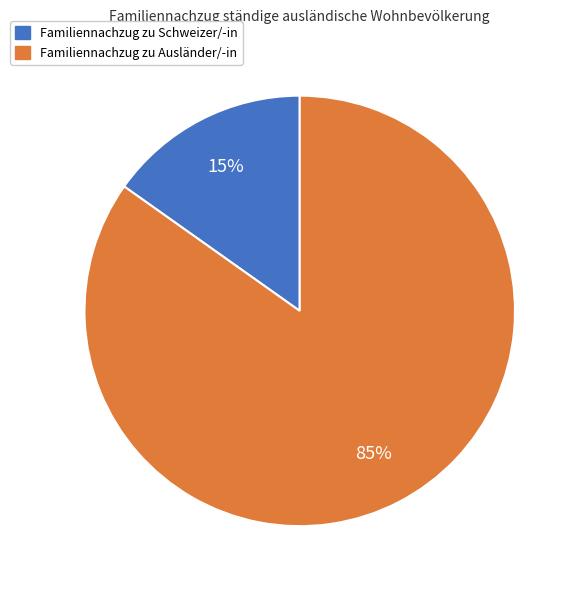

Do Familiennachzug zu Ausländer/-in and Familiennachzug zu Schweizer/-in together represent more than half of the pie?

Yes